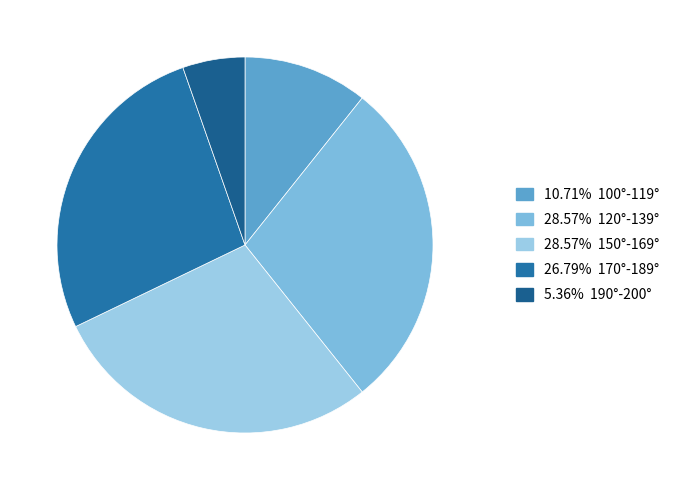

How many segments does this pie chart have?

5